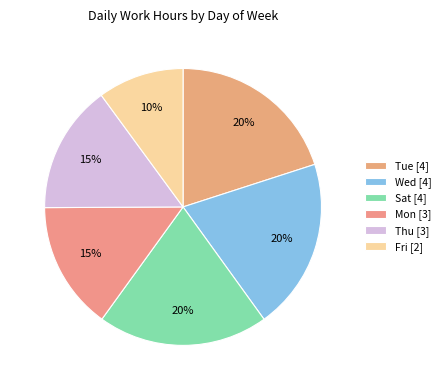

How many segments does this pie chart have?

6